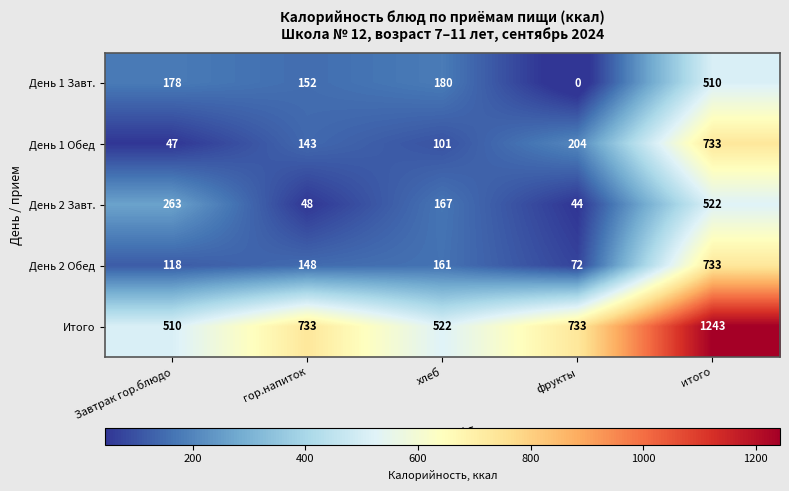

At фрукты, list the series in order from largest to smallest.

Итого, День 1 Обед, День 2 Обед, День 2 Завт., День 1 Завт.